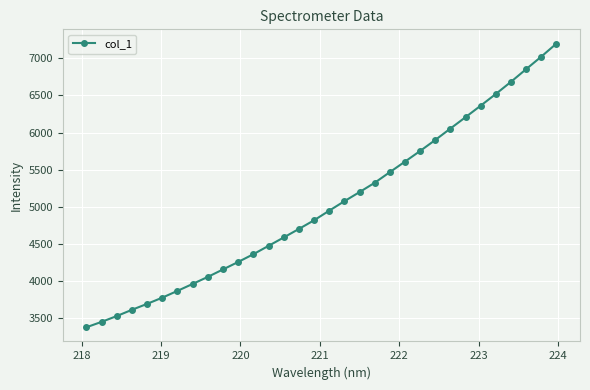

What is the value of the 11th point from the left?

4251.0